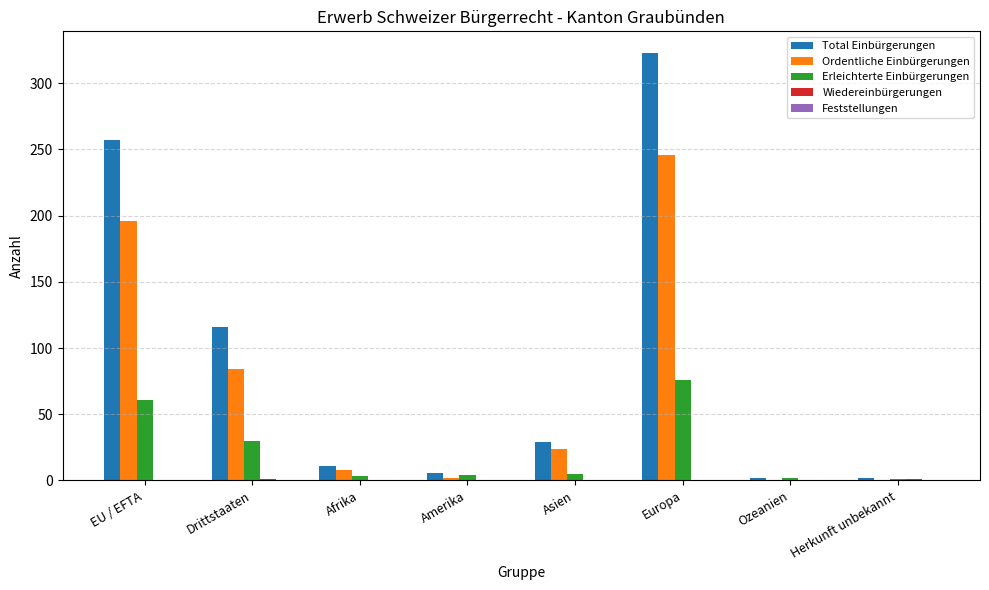

Which series has the largest total across all categories?

Total Einbürgerungen